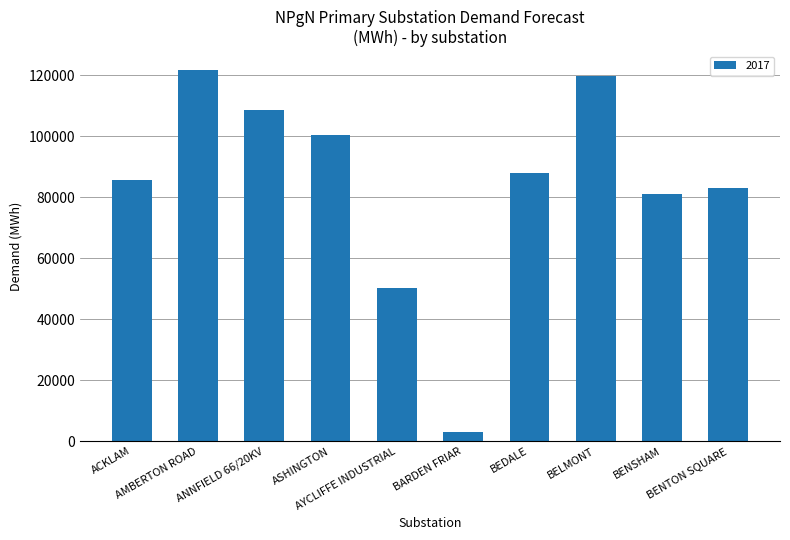

What is the value of the 4th bar from the left?

100469.0